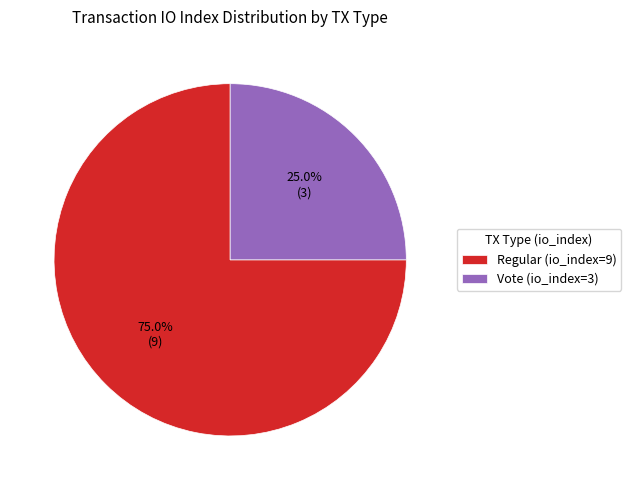

What is the ratio of the value at Regular (io_index=9) to the value at Vote (io_index=3)?

3.0